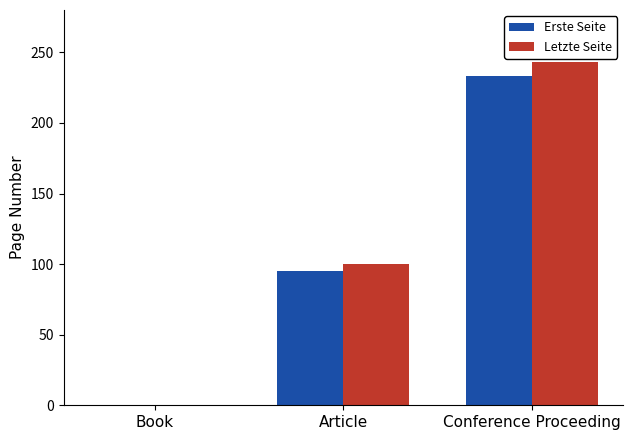

What are all the series names shown in the legend?

Erste Seite, Letzte Seite